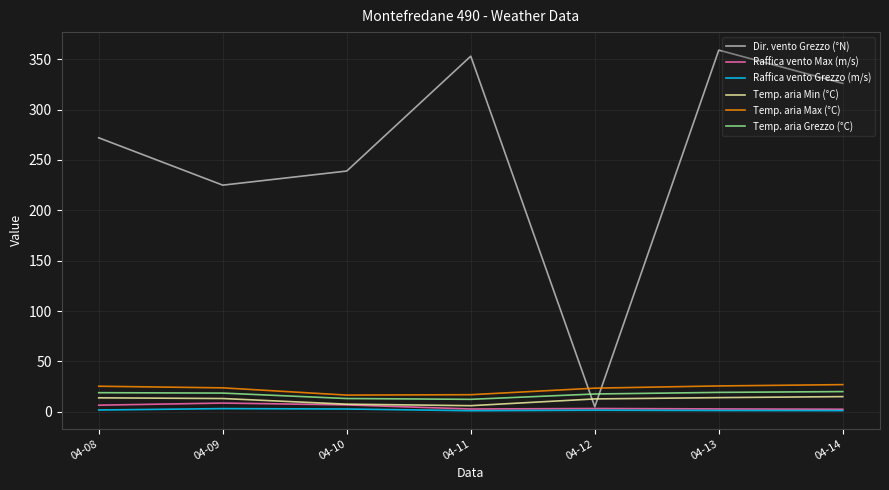

The Dir. vento Grezzo (°N) series shows 338.4 at 04-09. True or false?

False